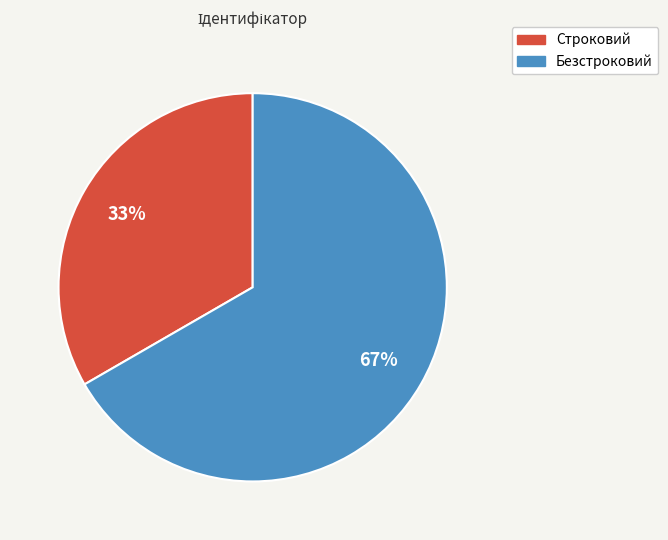

What percentage is the Строковий slice, to the nearest percent?

33%